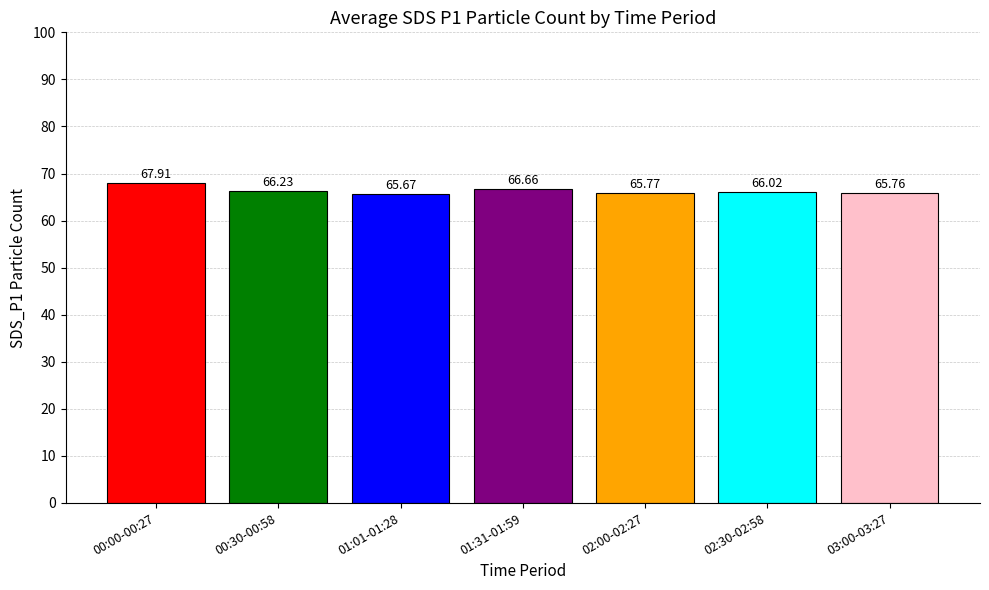

Which label corresponds to the smallest value in the chart?

01:01-01:28